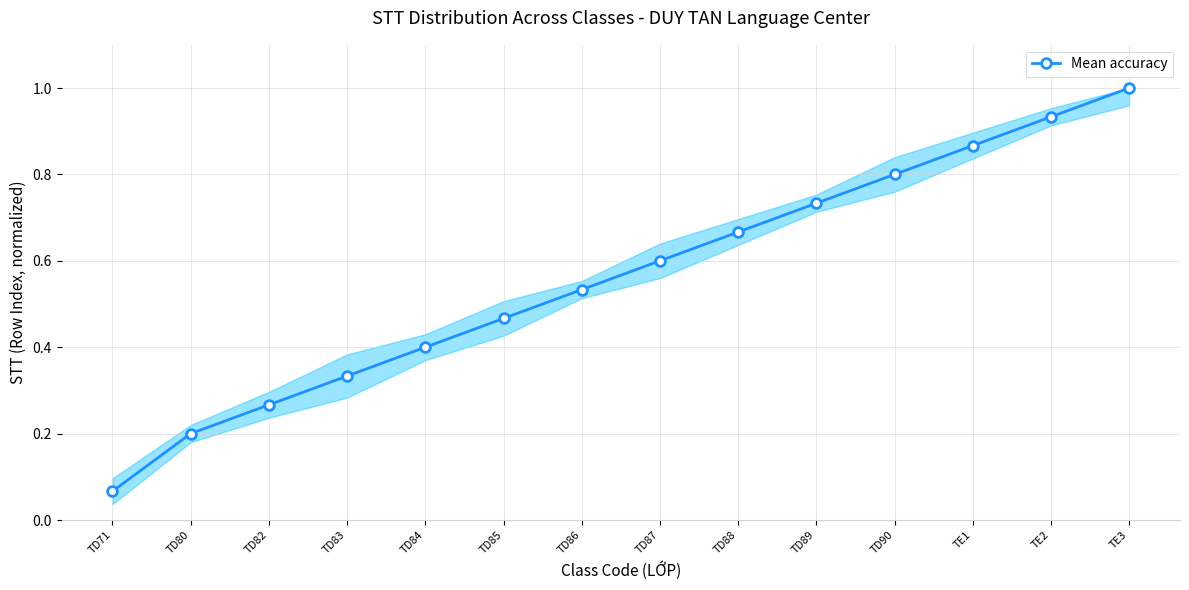

How many data points does each series have?

14